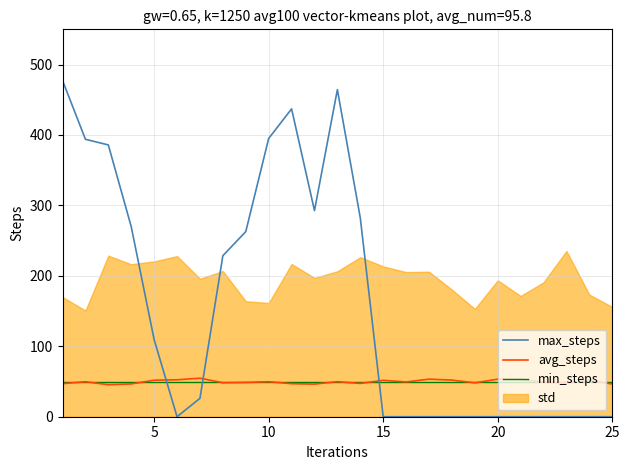

True or false: min_steps and avg_steps intersect in this chart.

True